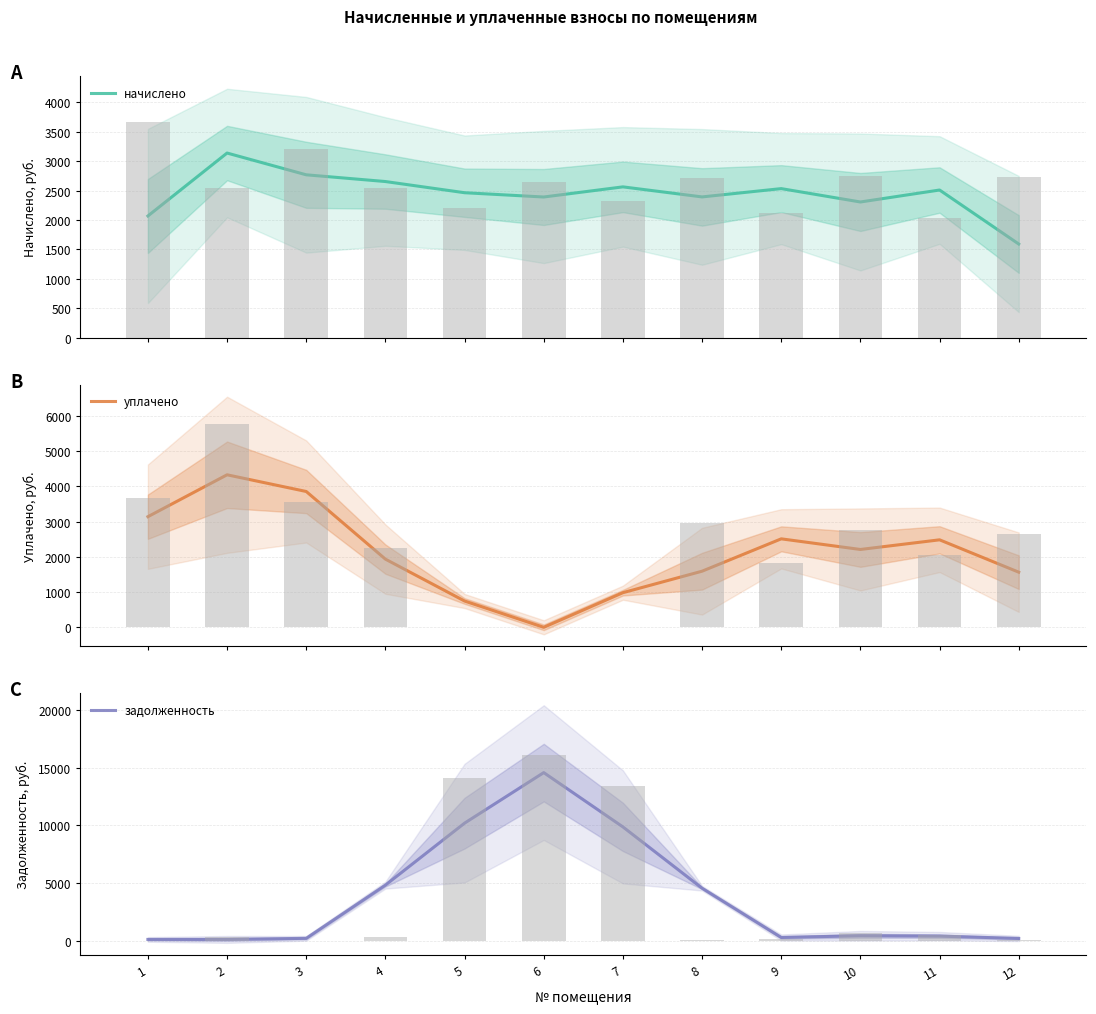

Reading left to right, what are all the values shown in this chart?

начислено: 2068.6	3137.8	2768.0	2653.7	2463.6	2390.9	2563.1	2392.4	2533.4	2306.2	2509.7	1591.9
уплачено: 3137.6	4325.6	3852.0	1933.6	745.6	0.0	982.0	1591.5	2509.2	2207.7	2481.3	1563.5
задолженность: 94.4	94.4	188.8	4803.4	10177.2	14559.6	9851.0	4535.2	263.2	413.7	382.5	177.8